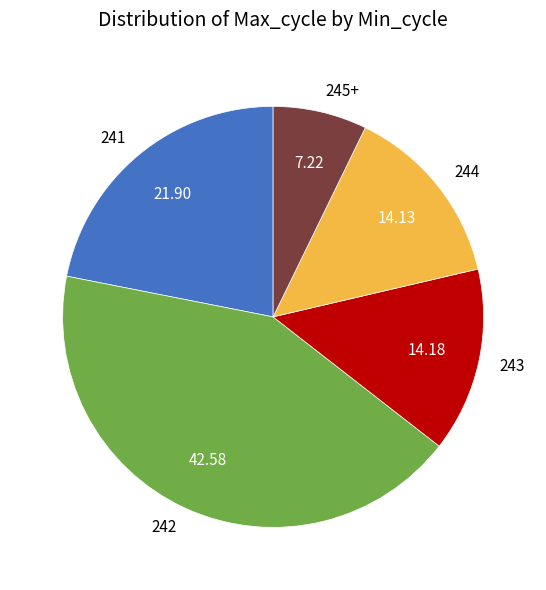

The 241 slice represents 3% of the pie. True or false?

False